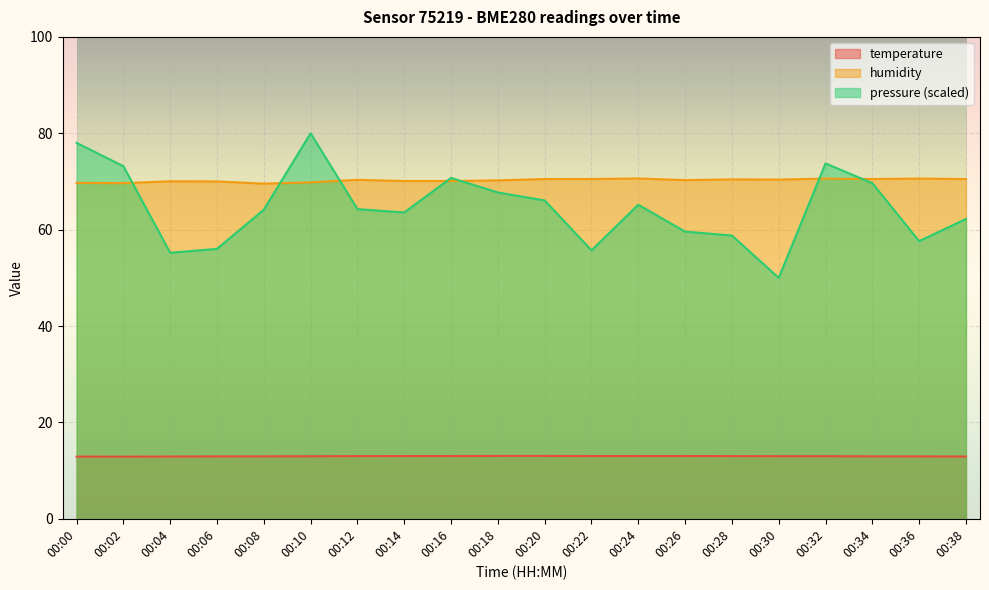

Count the number of categories in the chart.

20